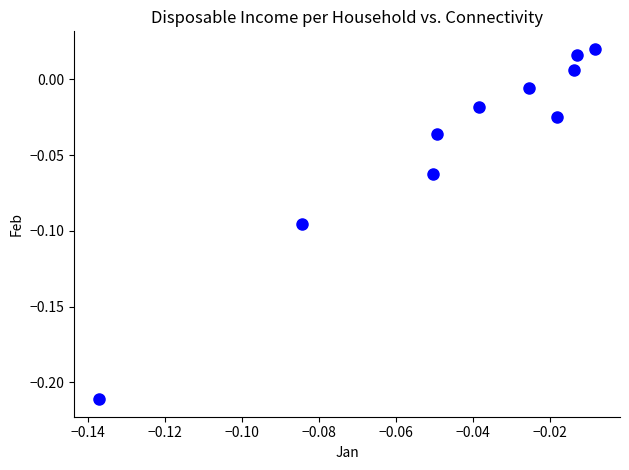

How many data points are displayed?

10